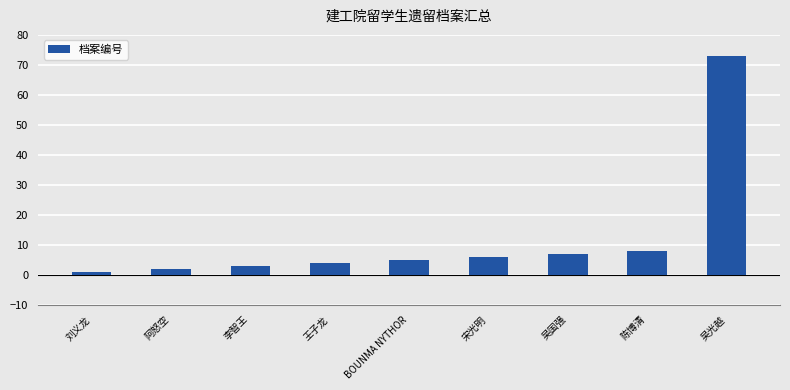

Are the bars grouped side by side (vs. stacked)?

No